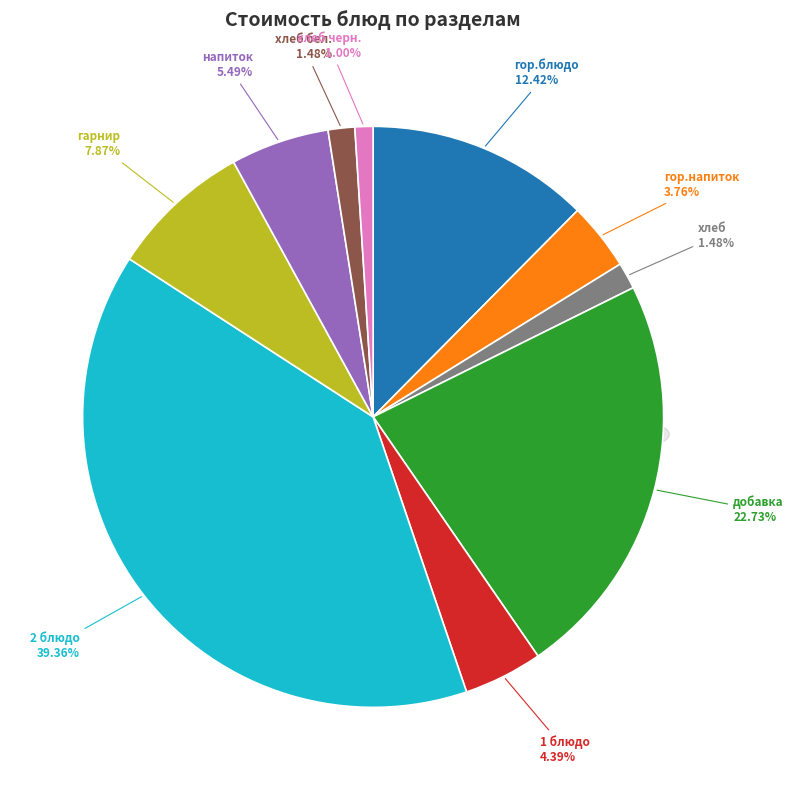

Which slice is the largest?

2 блюдо